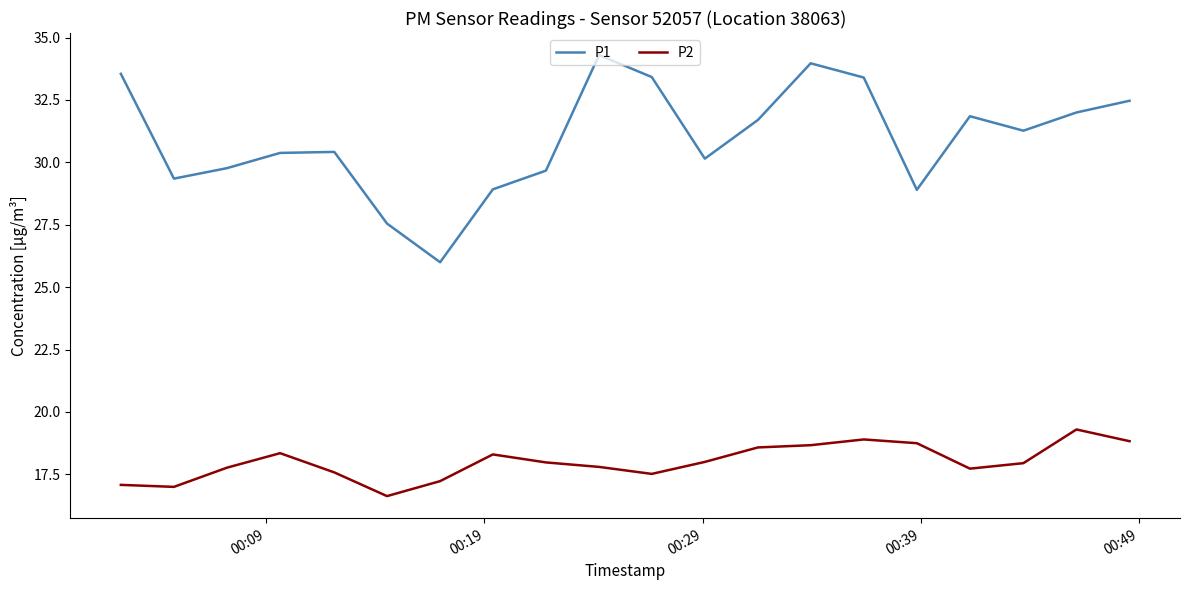

True or false: P1 and P2 intersect in this chart.

False